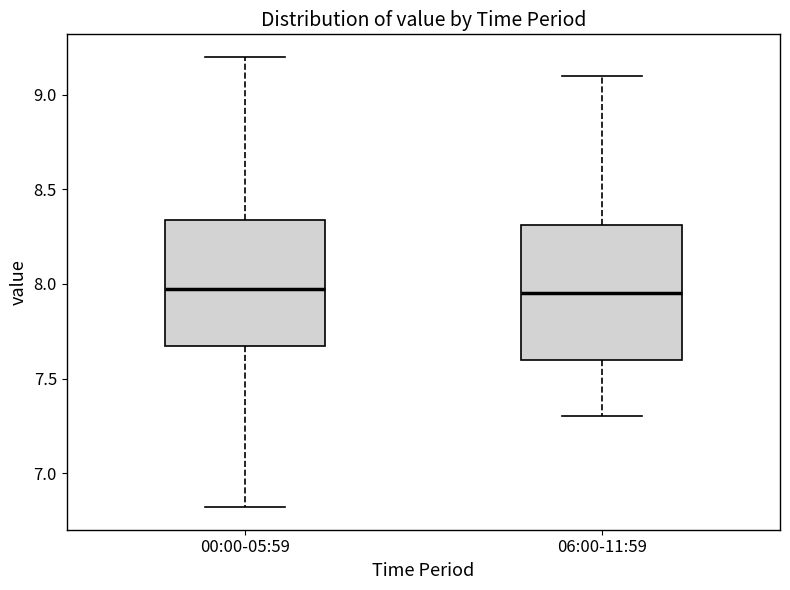

Reading left to right, transcribe this box plot: for each box, give where its median line is, the range the box spans, and where its two whiskers end, as read against the y-axis. The values are not printed on the chart, so give them approximately, as read against the axis.

00:00-05:59: median 8.00, box 7.65 to 8.35, whiskers 6.80 to 9.20
06:00-11:59: median 7.95, box 7.60 to 8.30, whiskers 7.30 to 9.10